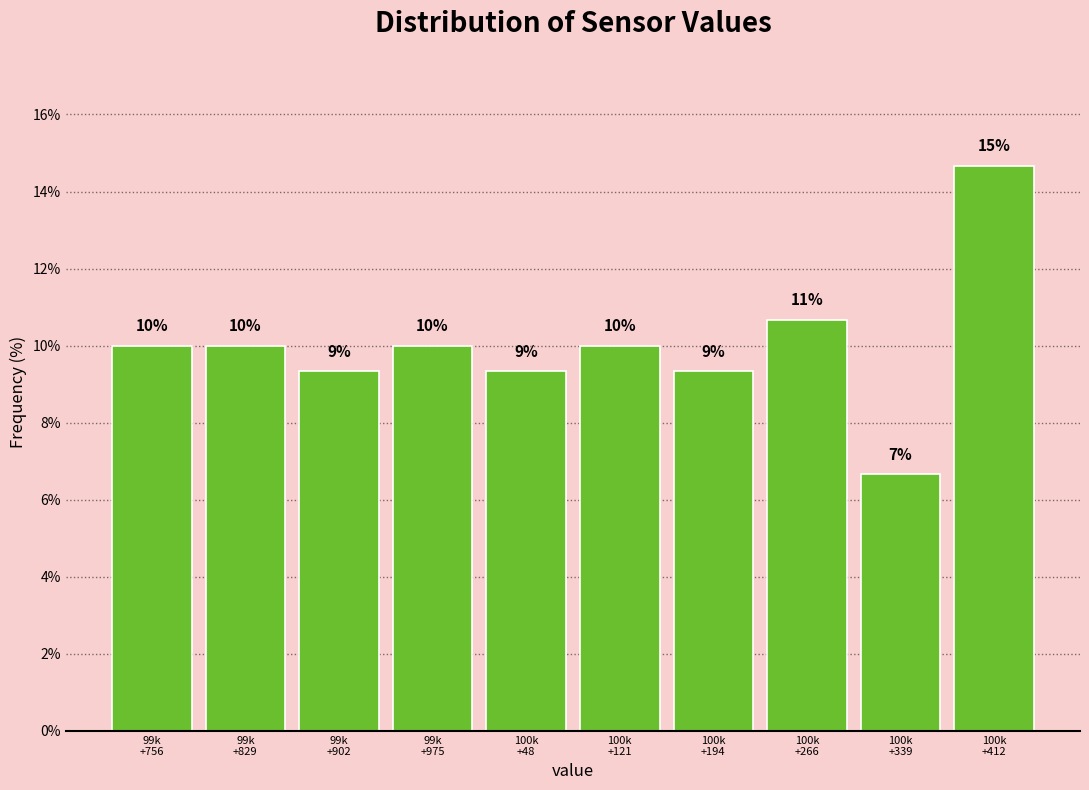

How many bars are there in total?

10